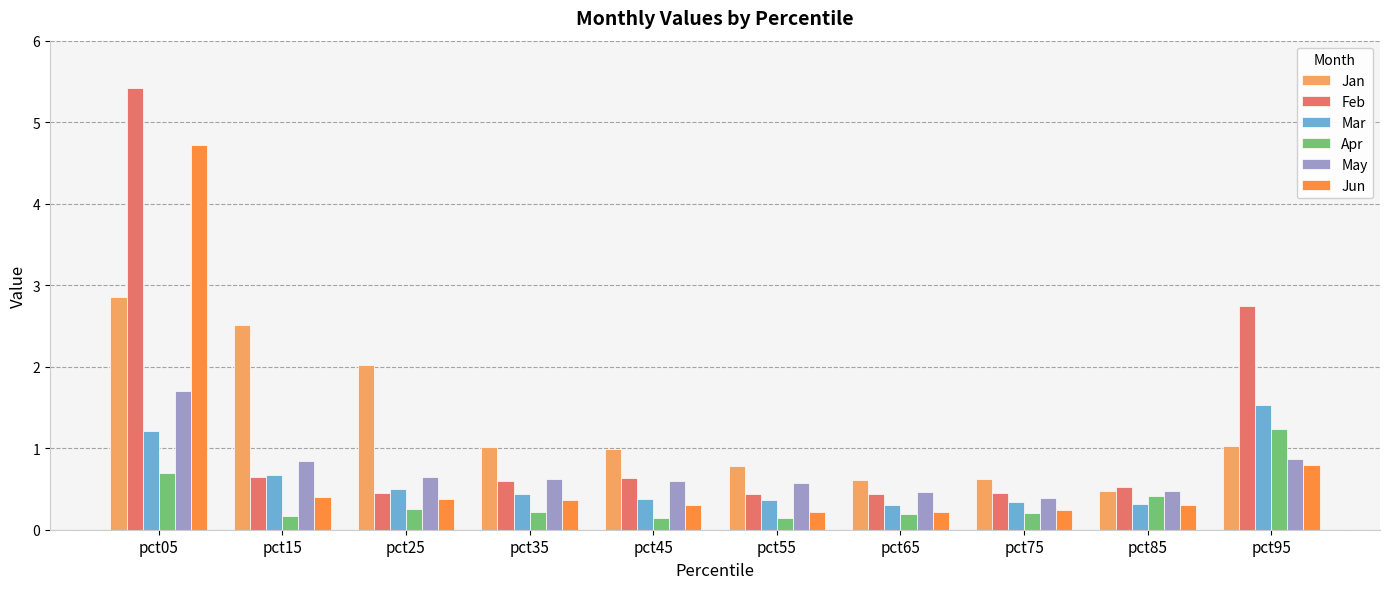

At pct05, list the series in order from largest to smallest.

Feb, Jun, Jan, May, Mar, Apr